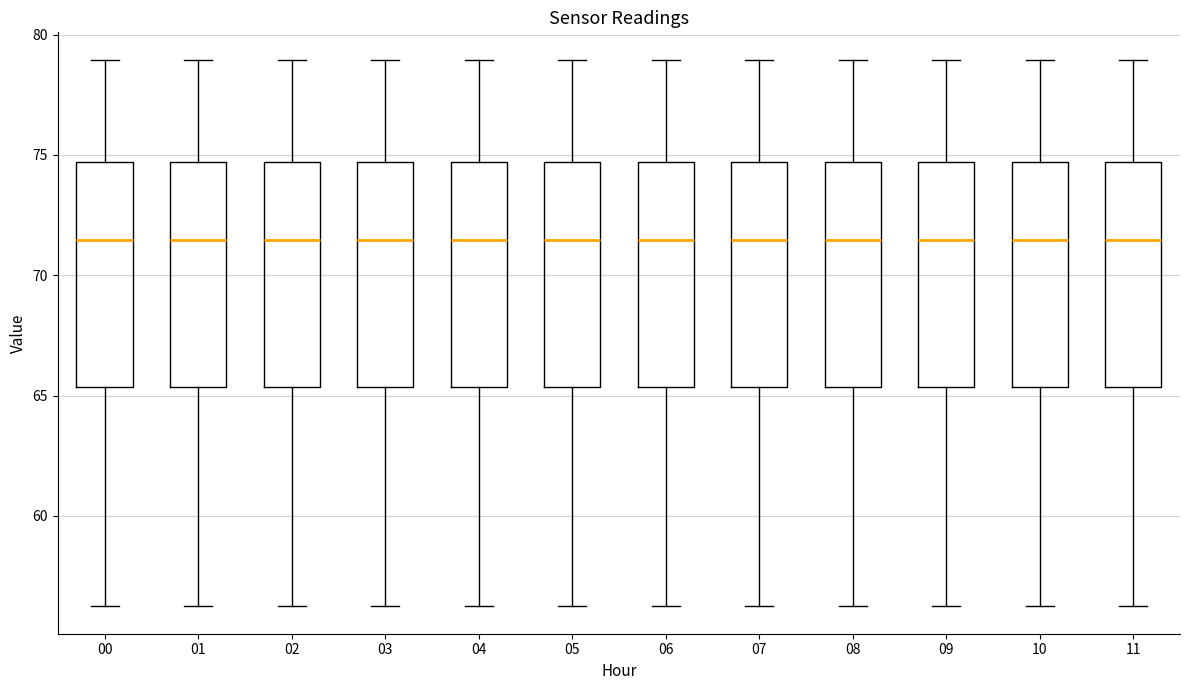

Where is the upper edge of the box at x = 01 on the y-axis? The values are not printed on the chart, so give them approximately, as read against the axis.

74.5